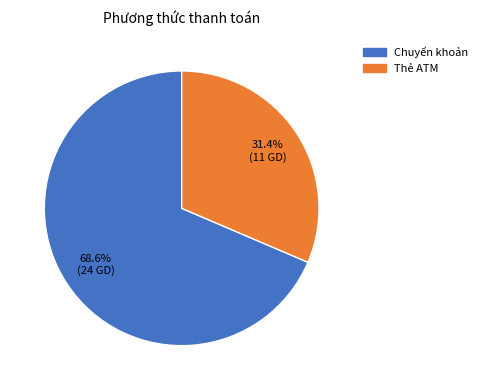

What percentage is NOT represented by Chuyển khoản?

31.4%